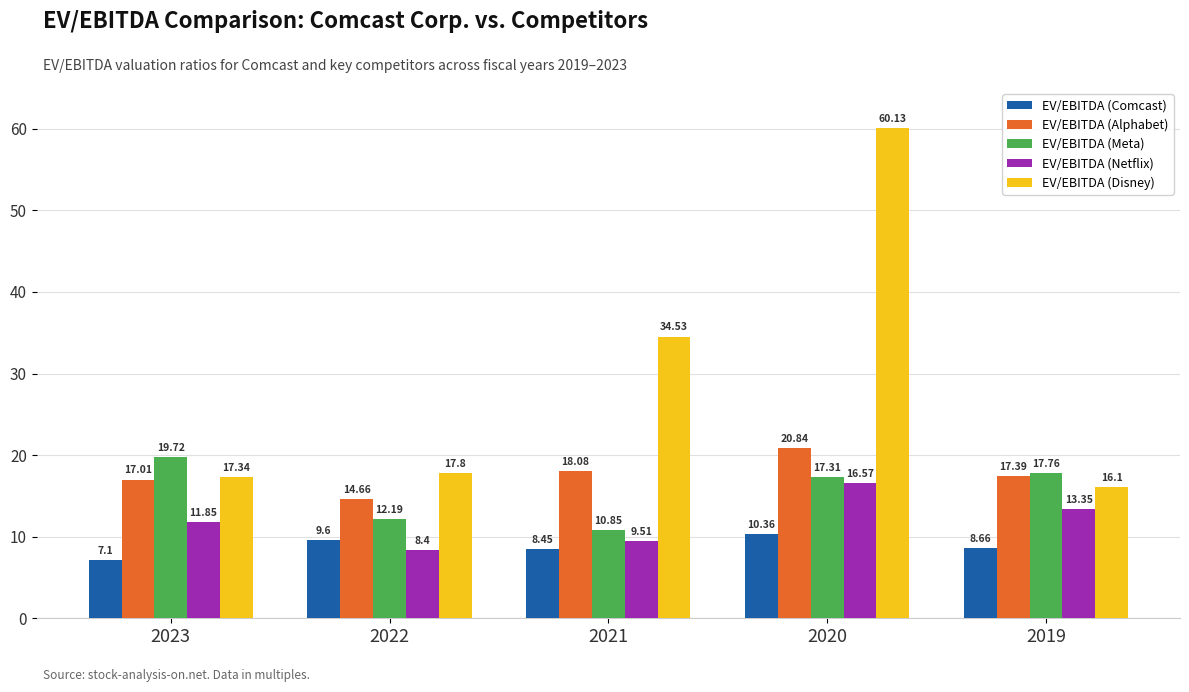

List the labels in order of EV/EBITDA (Alphabet) value, smallest first.

2022, 2023, 2019, 2021, 2020